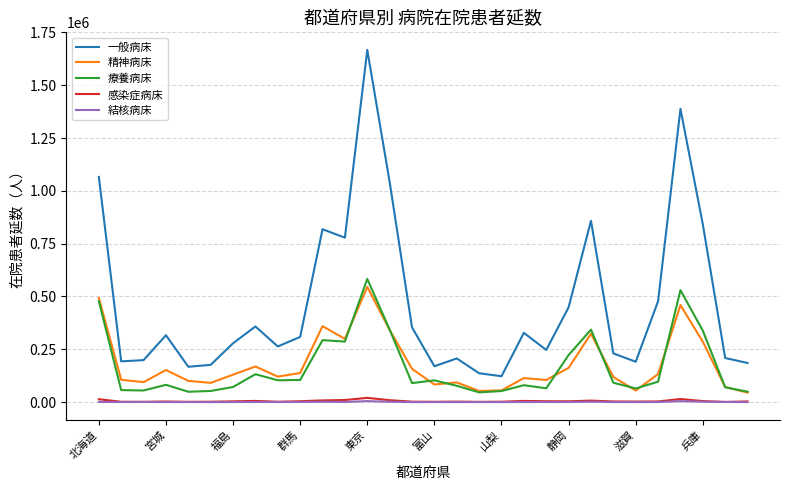

True or false: 療養病床 and 一般病床 cross at least once.

False